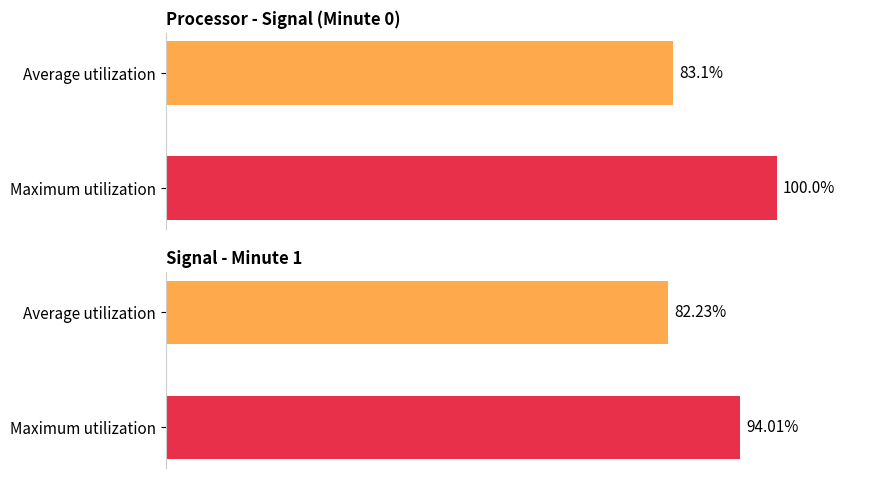

What is the difference between the maximum and minimum values?

11.8